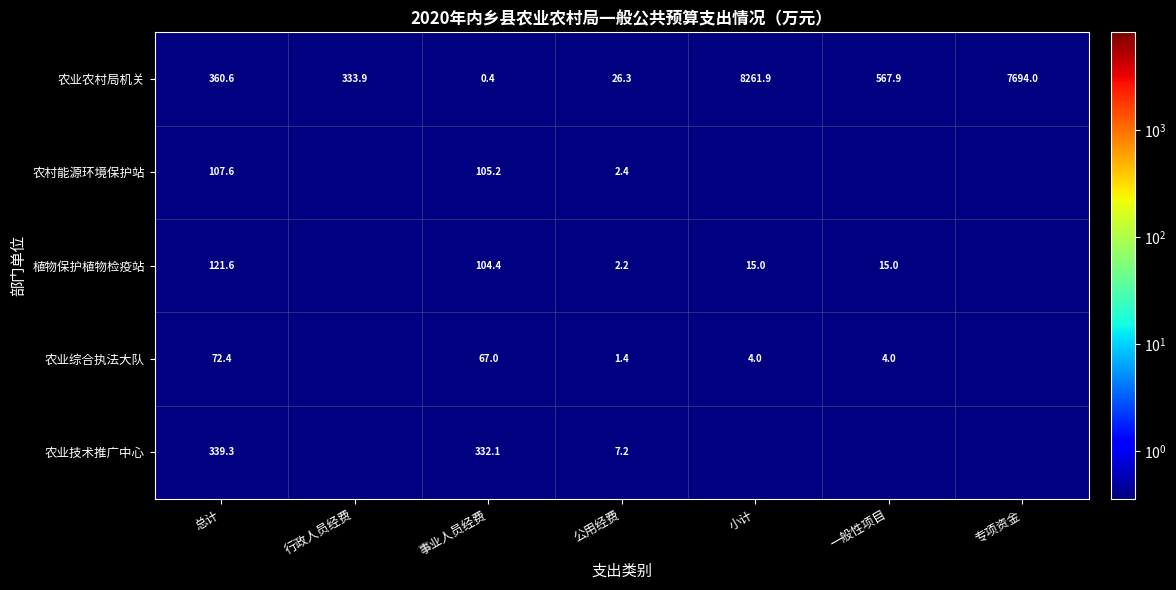

What is the approximate value of 农业农村局机关 at 公用经费?

26.3